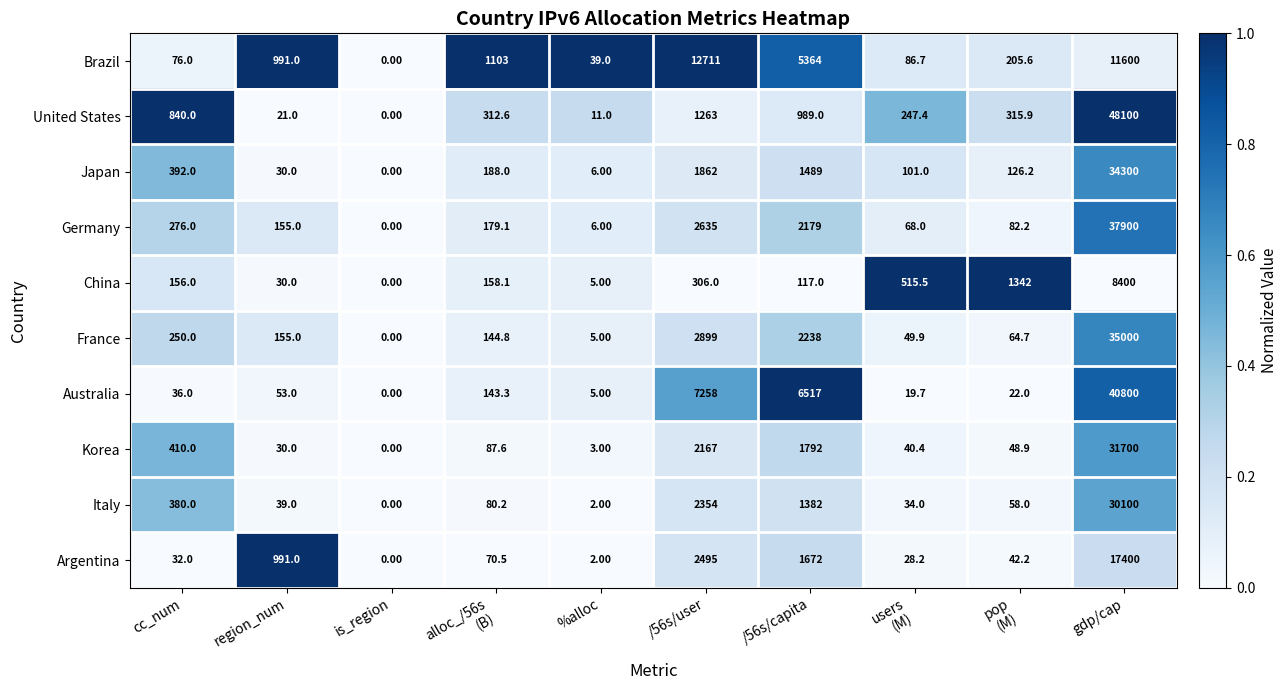

What is the spread (max minus min) of values at cc_num?

808.0